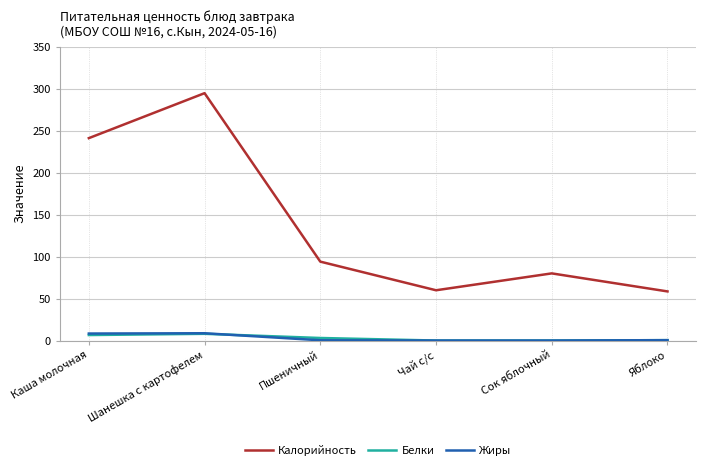

What is the average value of the Калорийность series?

138.0